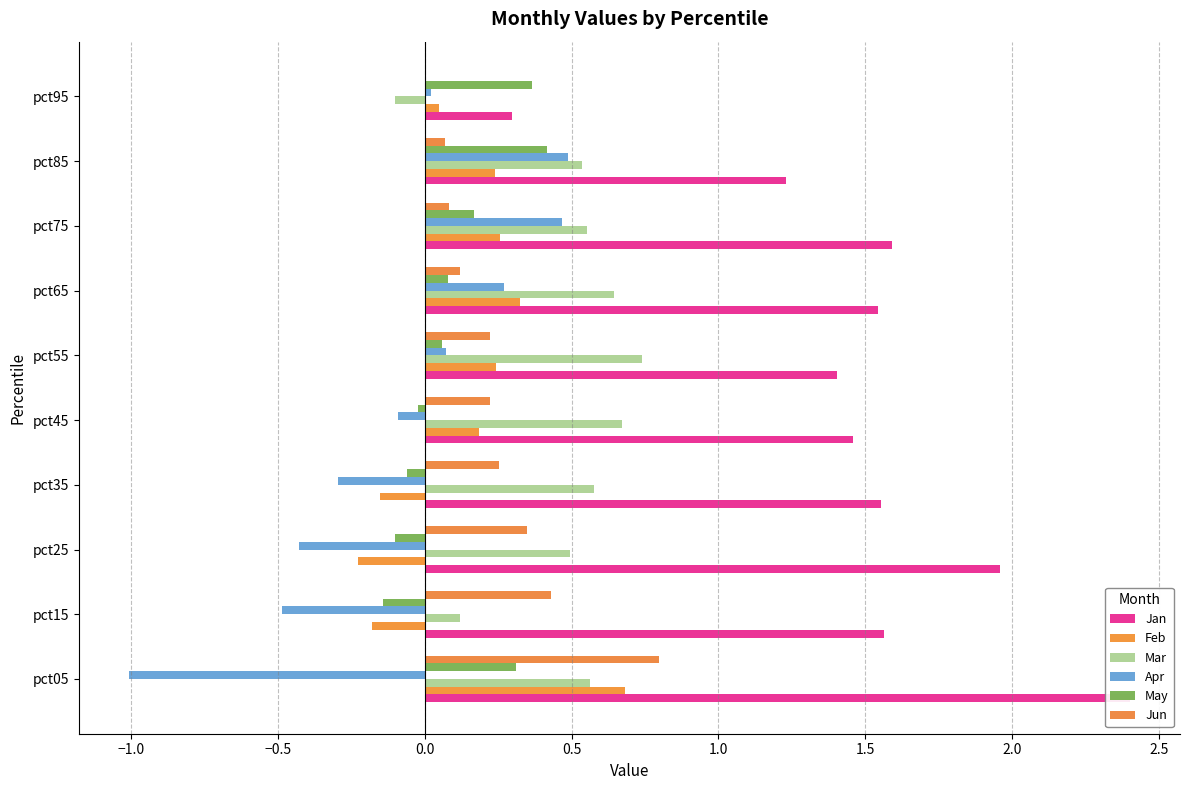

What position from the left is 1.5?

7